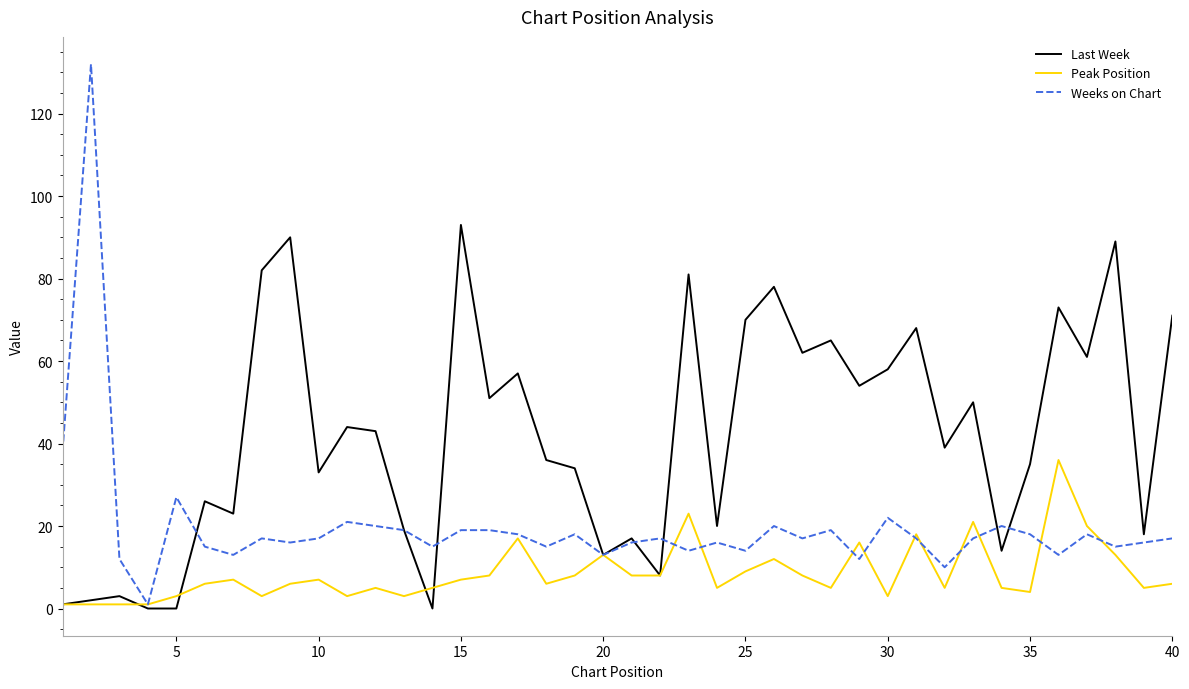

Which series has the largest total across all categories?

Last Week